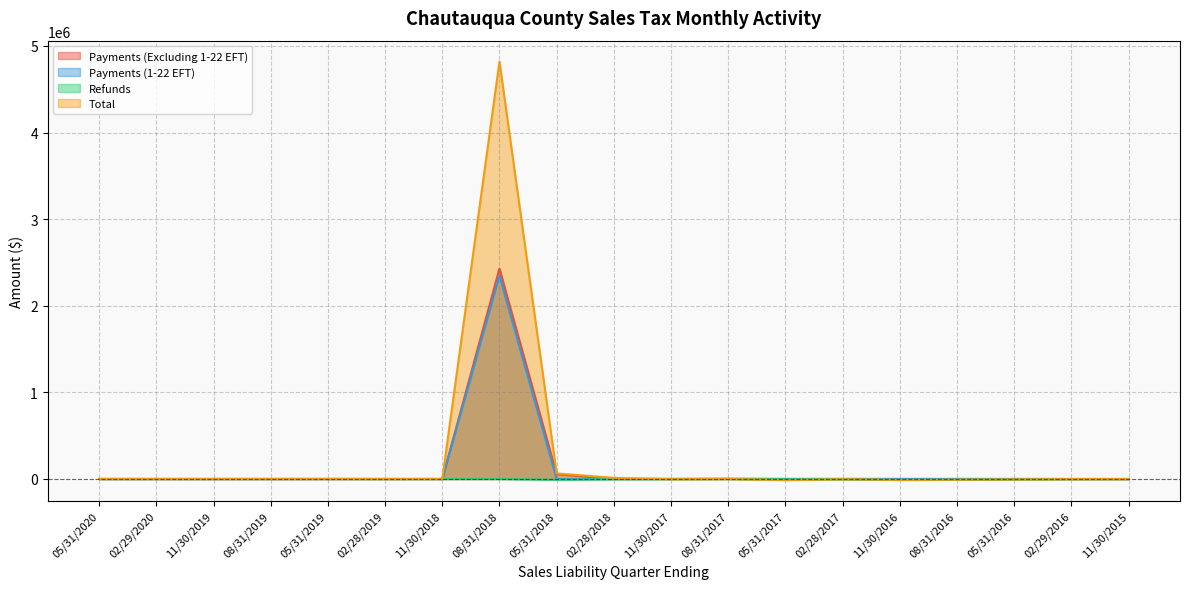

At which category does Refunds reach its first local valley?

05/31/2019